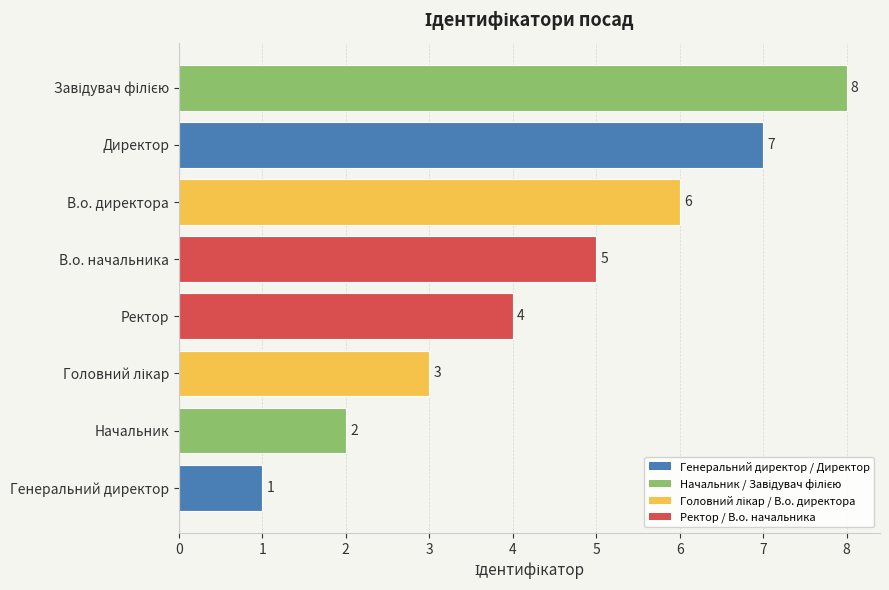

What is the maximum value shown in the chart?

8